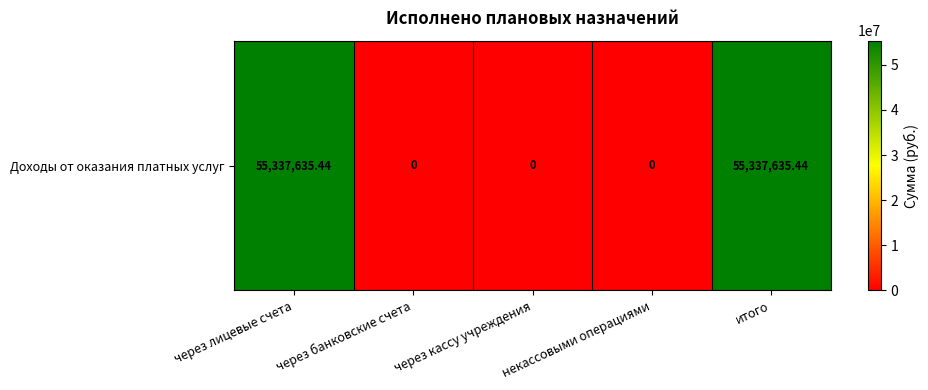

Reading left to right, transcribe all the data shown in this chart.

55337635.4	0.0	0.0	0.0	55337635.4